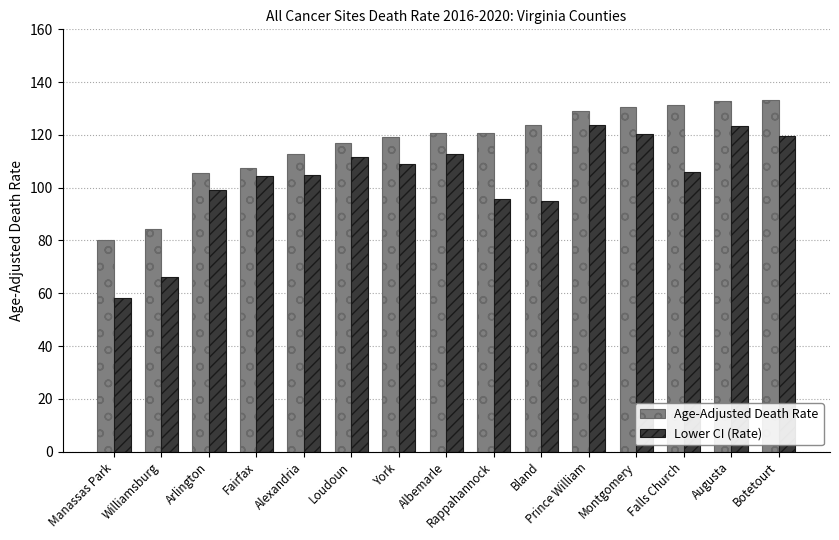

Which label corresponds to the smallest value in the chart?

Manassas Park